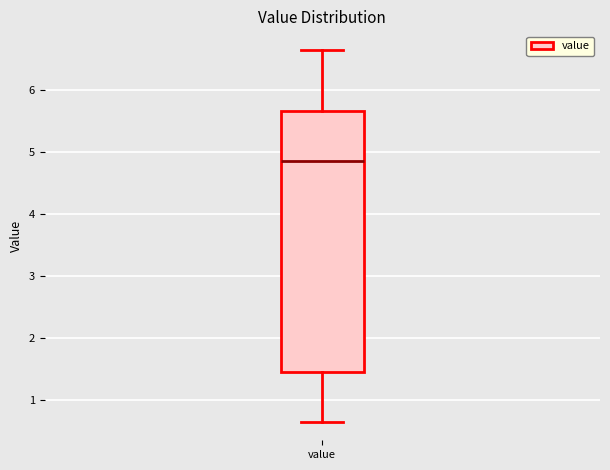

Where does the lower whisker of the box for value end on the y-axis? The values are not printed on the chart, so give them approximately, as read against the axis.

0.7